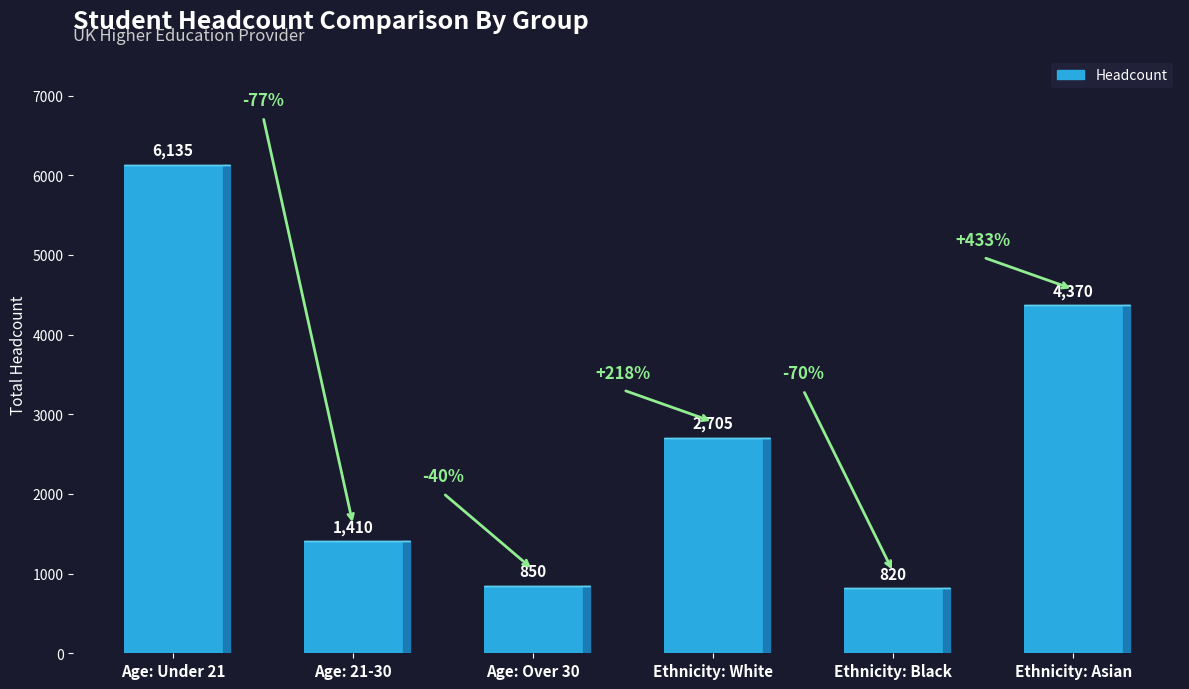

Rank the categories by value from lowest to highest.

Ethnicity: Black, Age: Over 30, Age: 21-30, Ethnicity: White, Ethnicity: Asian, Age: Under 21